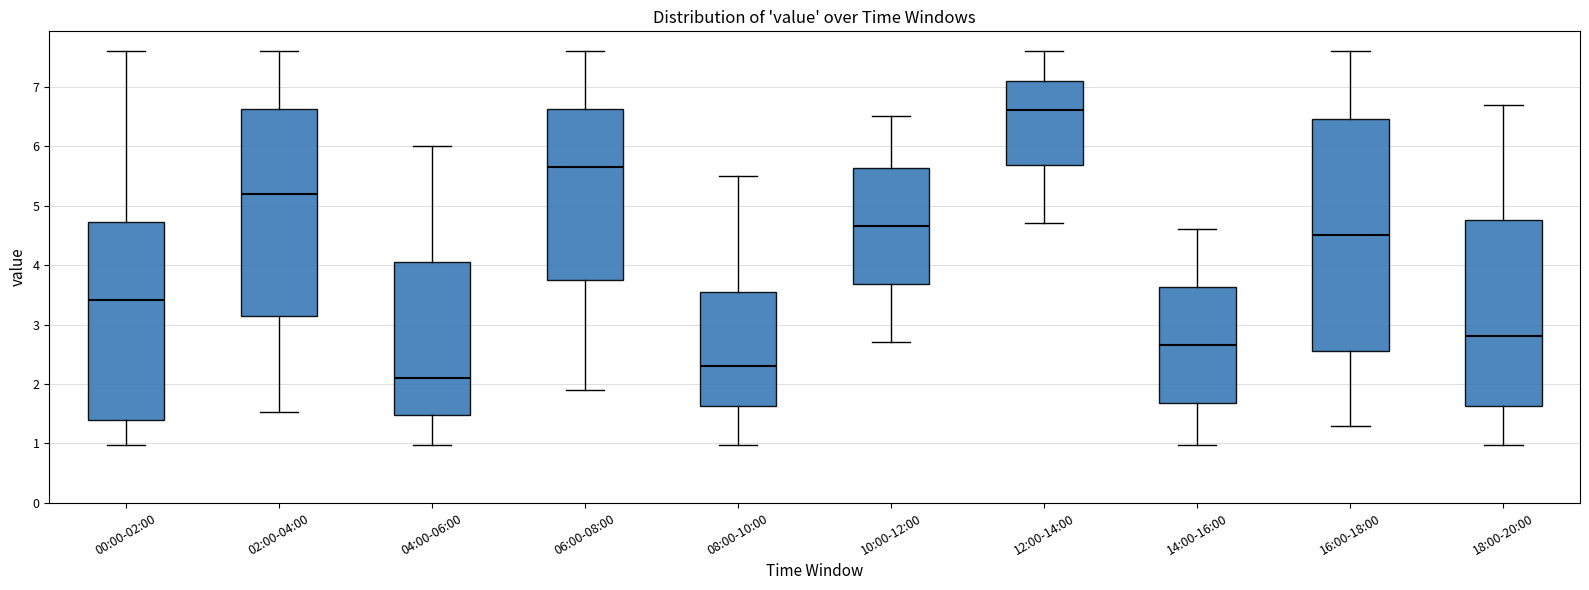

Comparing the boxes themselves (not the whiskers), which one is the tallest?

16:00-18:00